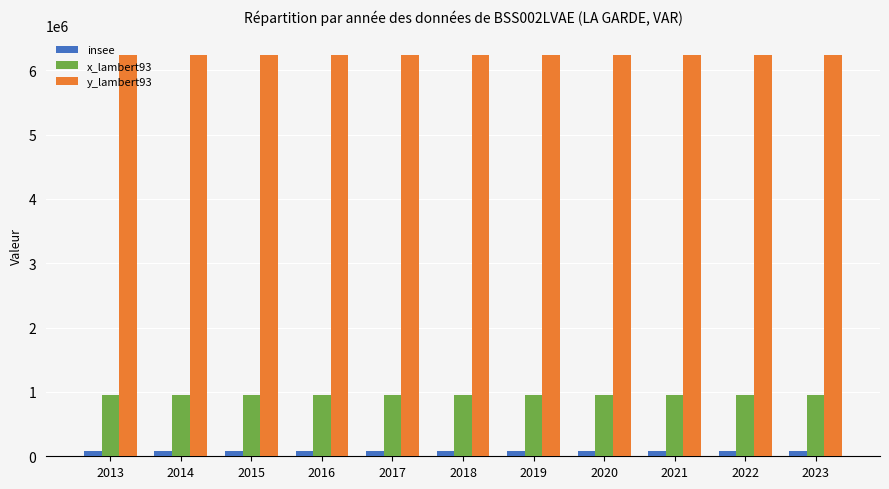

What are all the series names shown in the legend?

insee, x_lambert93, y_lambert93